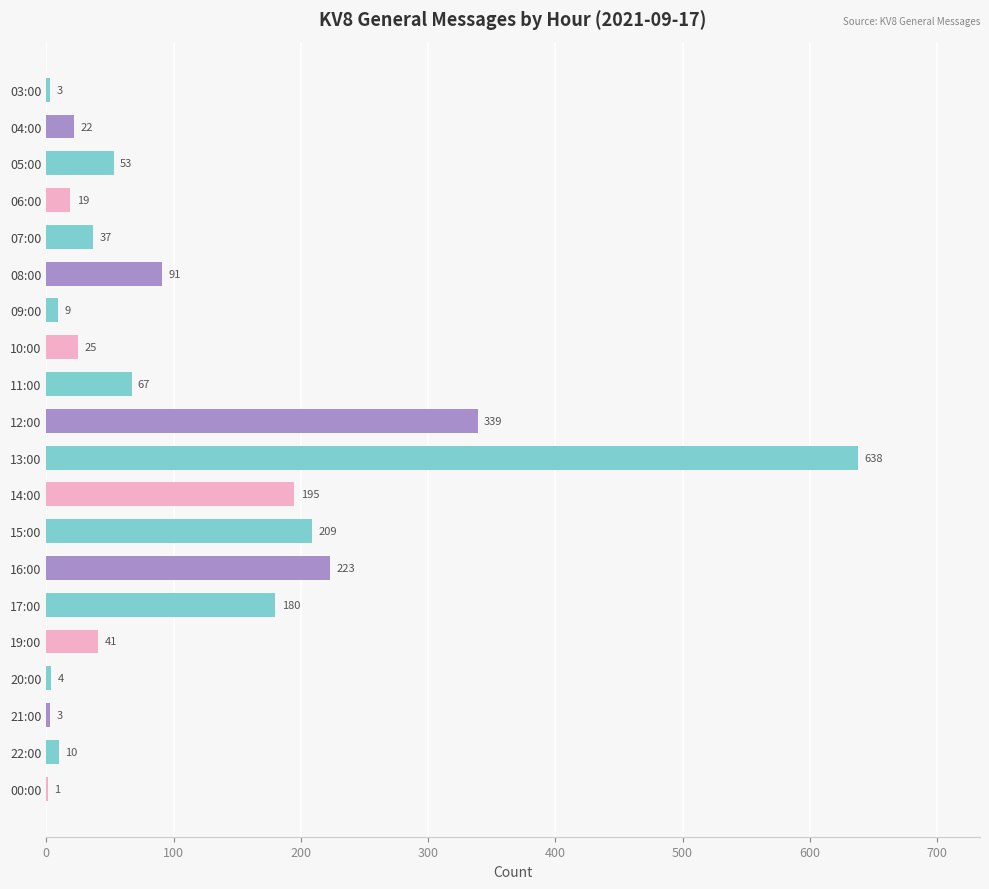

What is the greatest value displayed?

638